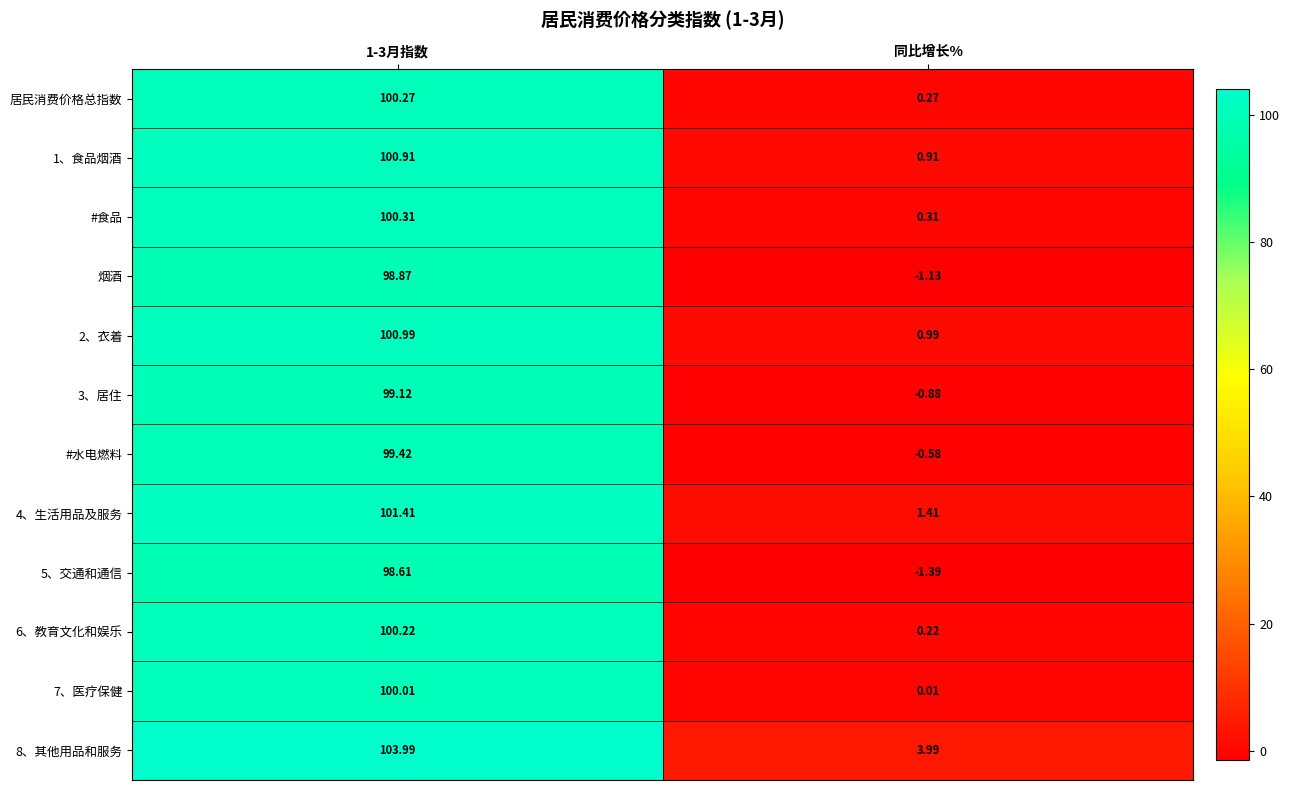

At which label is 2、衣着 closest to 50?

同比增长%